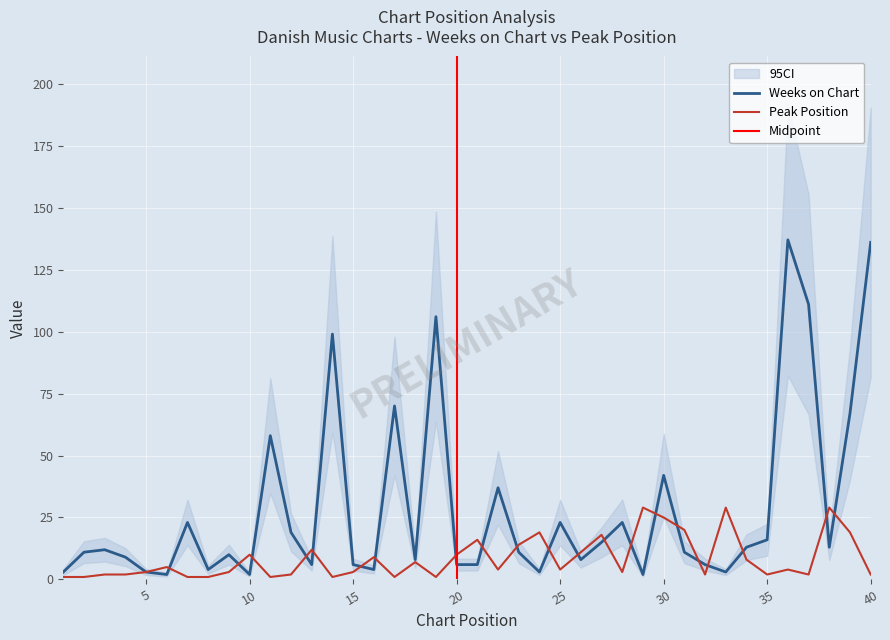

What is the sum of the Peak Position values at 9 and 29?

32